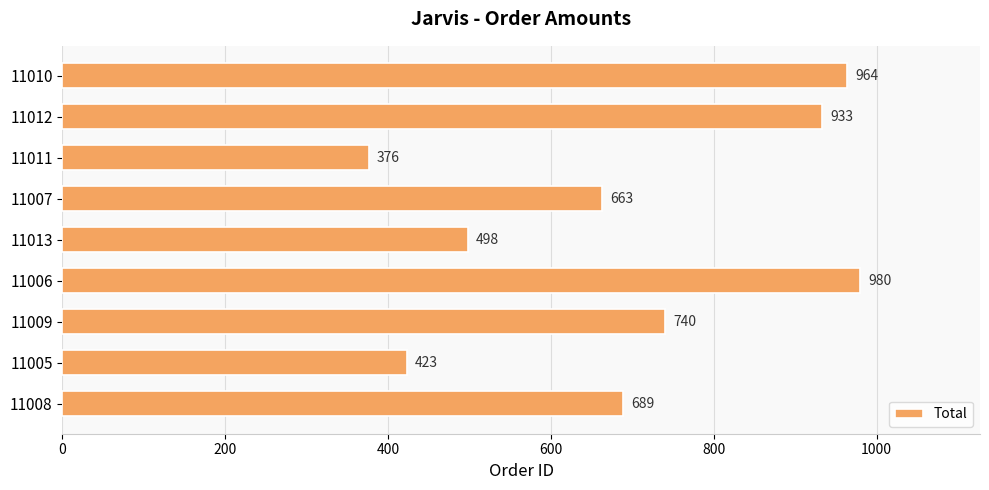

List the labels in order of value, largest first.

11006, 11010, 11012, 11009, 11008, 11007, 11013, 11005, 11011